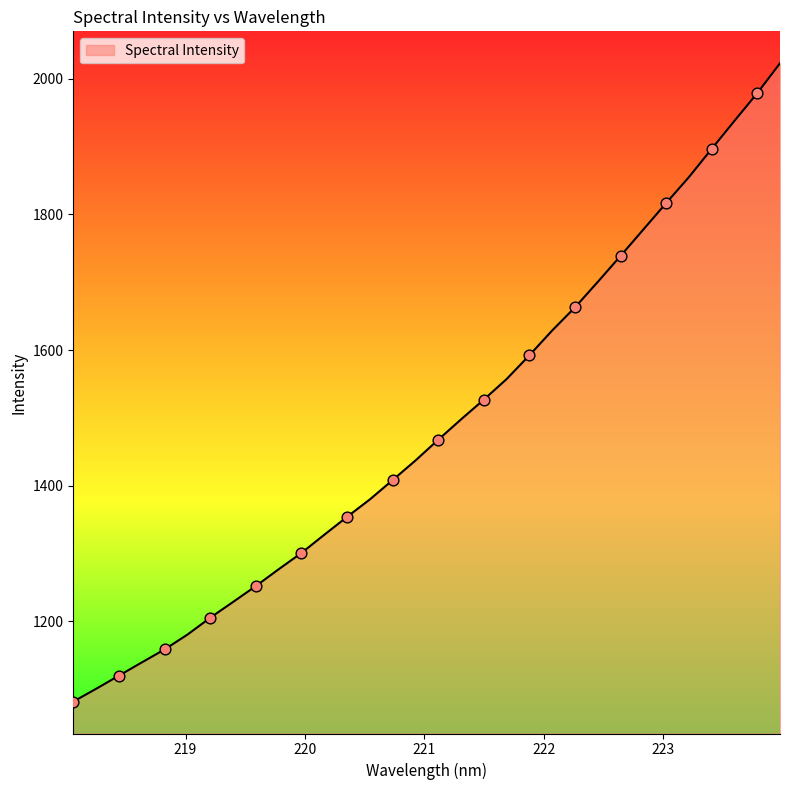

What is the difference between the maximum and minimum values?

941.2